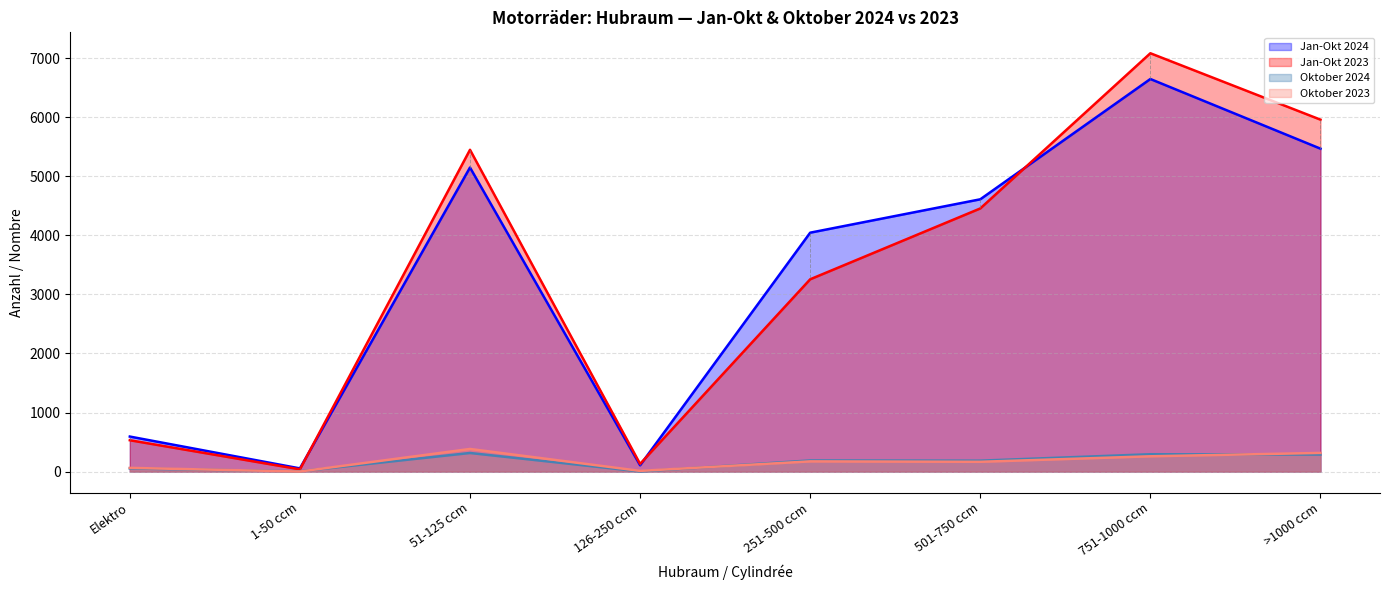

At which category does the chart reach its minimum across all series?

1-50 ccm